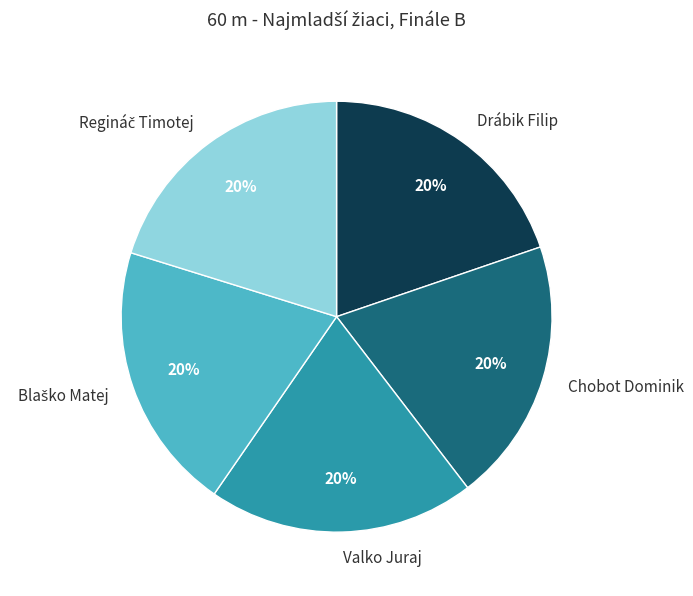

Is there any slice that represents more than half of the pie?

No